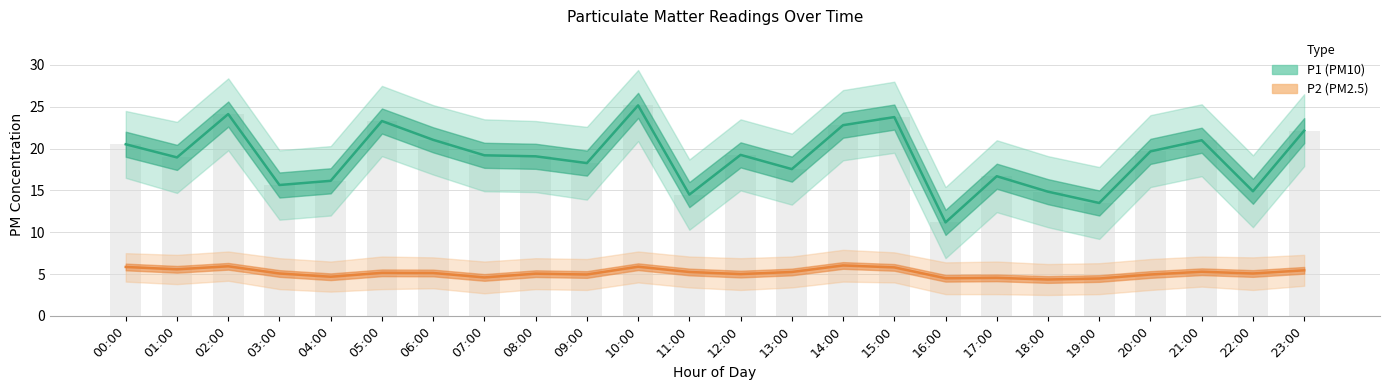

Reading left to right, list all the values displayed in this chart.

P1 (PM10): 00:00=20.5	01:00=18.9	02:00=24.1	03:00=15.7	04:00=16.1	05:00=23.3	06:00=21.1	07:00=19.2	08:00=19.1	09:00=18.3	10:00=25.2	11:00=14.5	12:00=19.2	13:00=17.6	14:00=22.8	15:00=23.8	16:00=11.2	17:00=16.7	18:00=14.8	19:00=13.5	20:00=19.7	21:00=21.0	22:00=14.9	23:00=22.1
P2 (PM2.5): 00:00=5.8	01:00=5.6	02:00=5.9	03:00=5.1	04:00=4.7	05:00=5.2	06:00=5.1	07:00=4.6	08:00=5.0	09:00=5.0	10:00=5.9	11:00=5.2	12:00=5.0	13:00=5.2	14:00=6.0	15:00=5.8	16:00=4.5	17:00=4.5	18:00=4.3	19:00=4.5	20:00=5.0	21:00=5.3	22:00=5.1	23:00=5.5